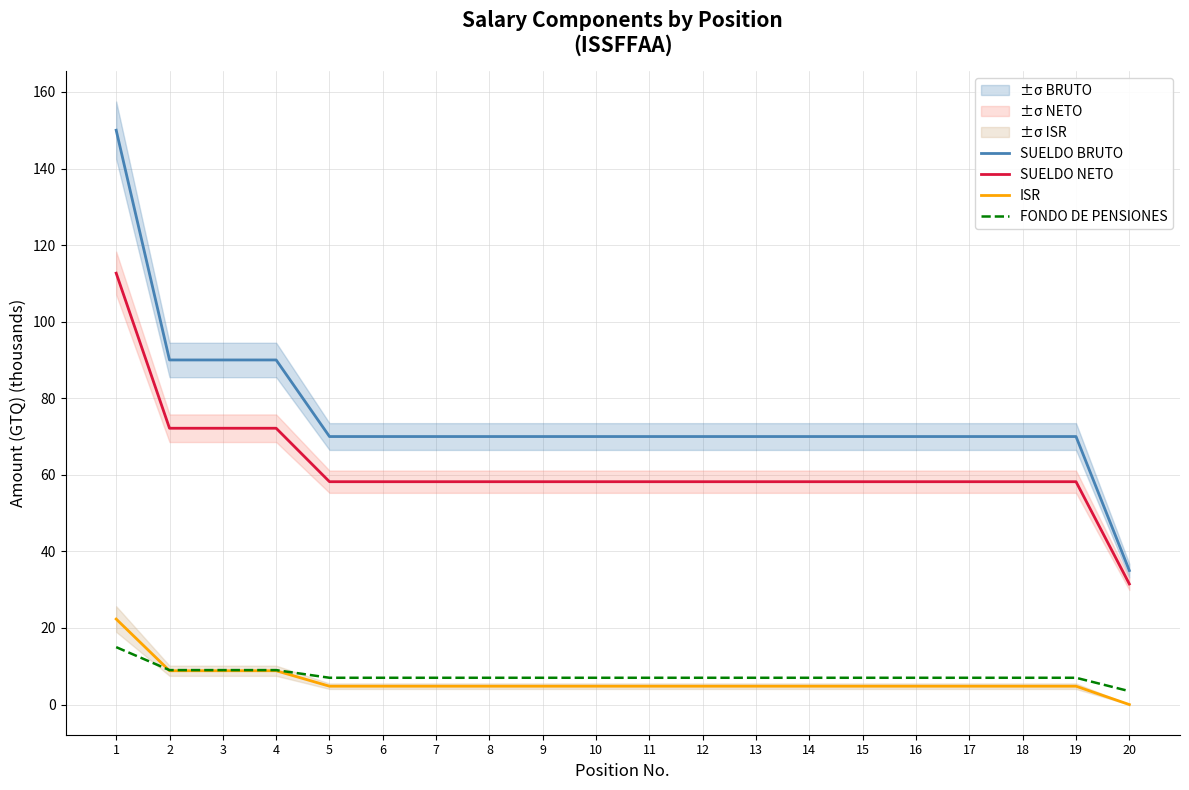

Reading right to left, what are all the values shown in this chart?

SUELDO BRUTO: 20=35.0	19=70.0	18=70.0	17=70.0	16=70.0	15=70.0	14=70.0	13=70.0	12=70.0	11=70.0	10=70.0	9=70.0	8=70.0	7=70.0	6=70.0	5=70.0	4=90.0	3=90.0	2=90.0	1=150.0
SUELDO NETO: 20=31.5	19=58.2	18=58.2	17=58.2	16=58.2	15=58.2	14=58.2	13=58.2	12=58.2	11=58.2	10=58.2	9=58.2	8=58.2	7=58.2	6=58.2	5=58.2	4=72.2	3=72.2	2=72.2	1=112.7
ISR: 20=0.0	19=4.8	18=4.8	17=4.8	16=4.8	15=4.8	14=4.8	13=4.8	12=4.8	11=4.8	10=4.8	9=4.8	8=4.8	7=4.8	6=4.8	5=4.8	4=8.8	3=8.8	2=8.8	1=22.3
FONDO DE PENSIONES: 20=3.5	19=7.0	18=7.0	17=7.0	16=7.0	15=7.0	14=7.0	13=7.0	12=7.0	11=7.0	10=7.0	9=7.0	8=7.0	7=7.0	6=7.0	5=7.0	4=9.0	3=9.0	2=9.0	1=15.0